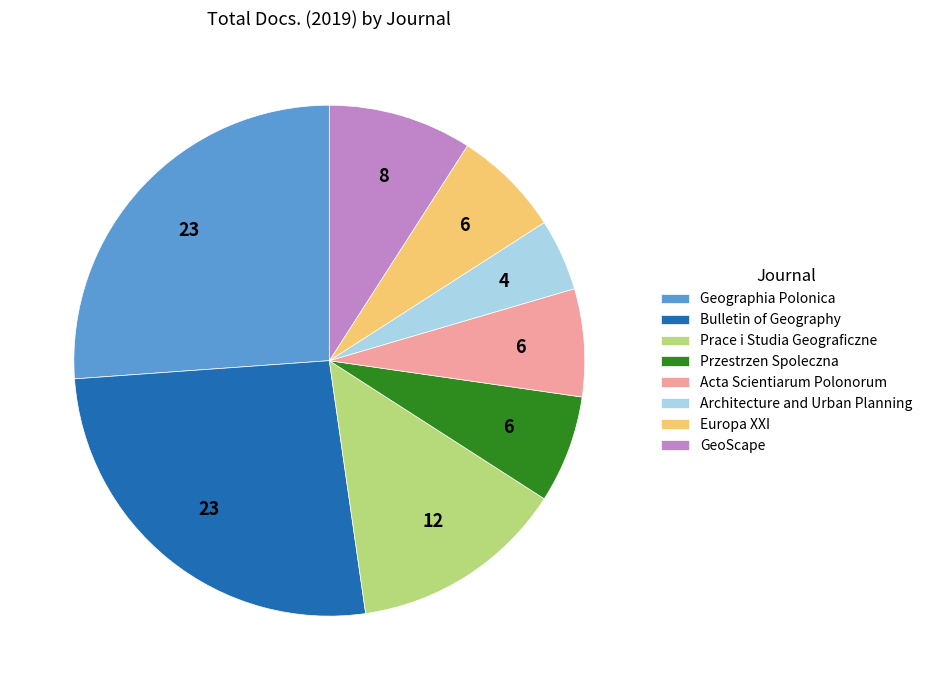

Between Przestrzen Spoleczna and Prace i Studia Geograficzne, which is larger?

Prace i Studia Geograficzne